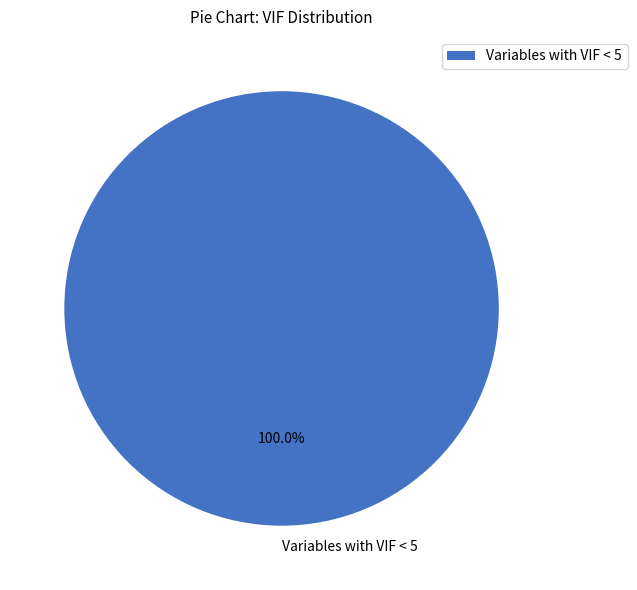

Does any single category account for the majority?

Yes